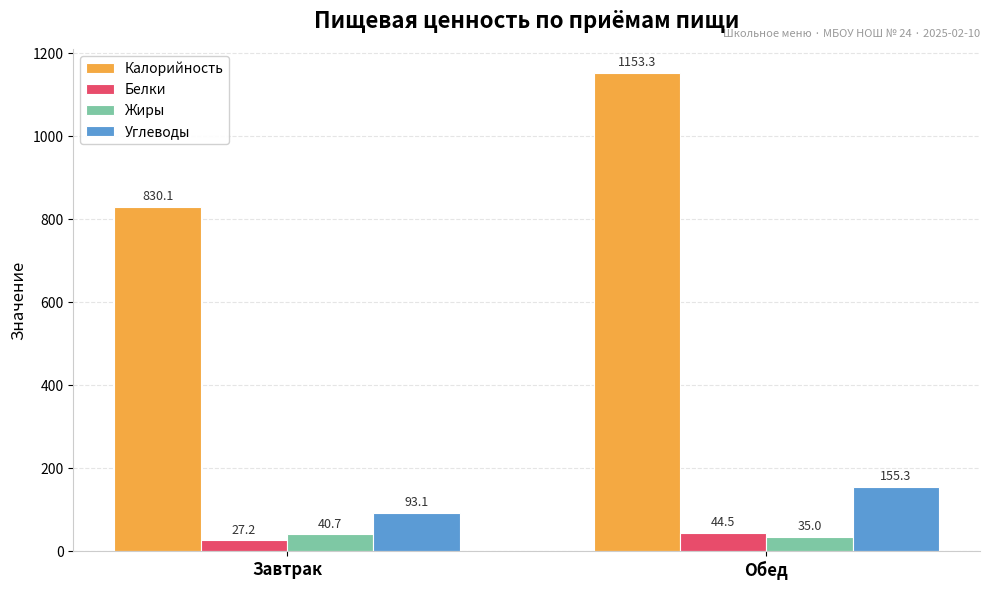

What is the label of the 1st bar from the right?

Обед